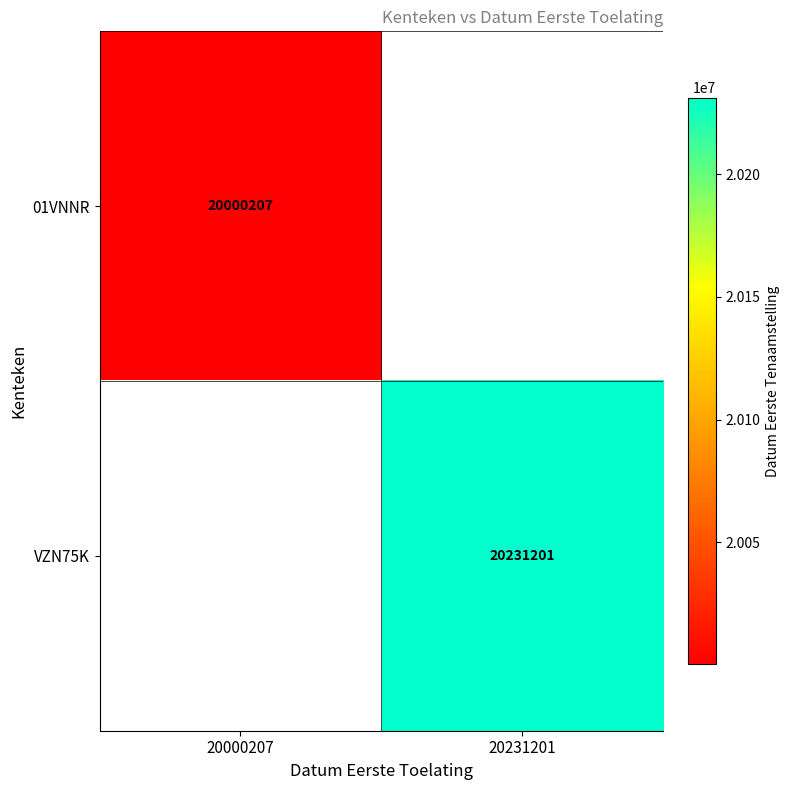

True or false: VZN75K has a value of 13929986 at 20231201.

False